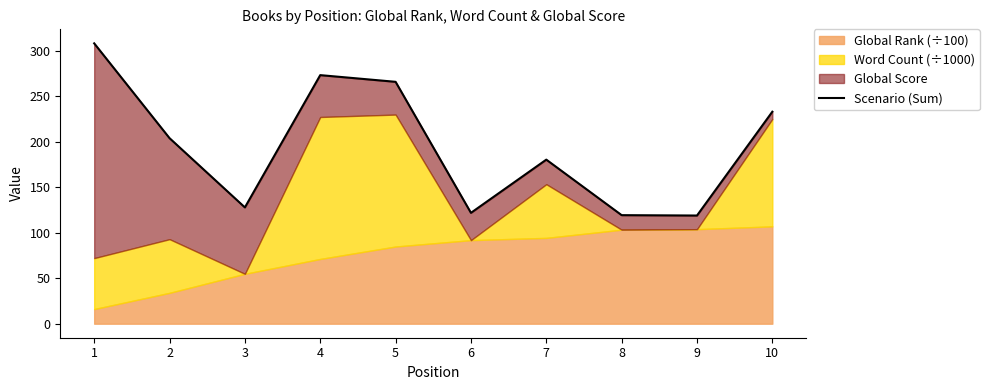

What is the value of the 10th point from the left?

233.0